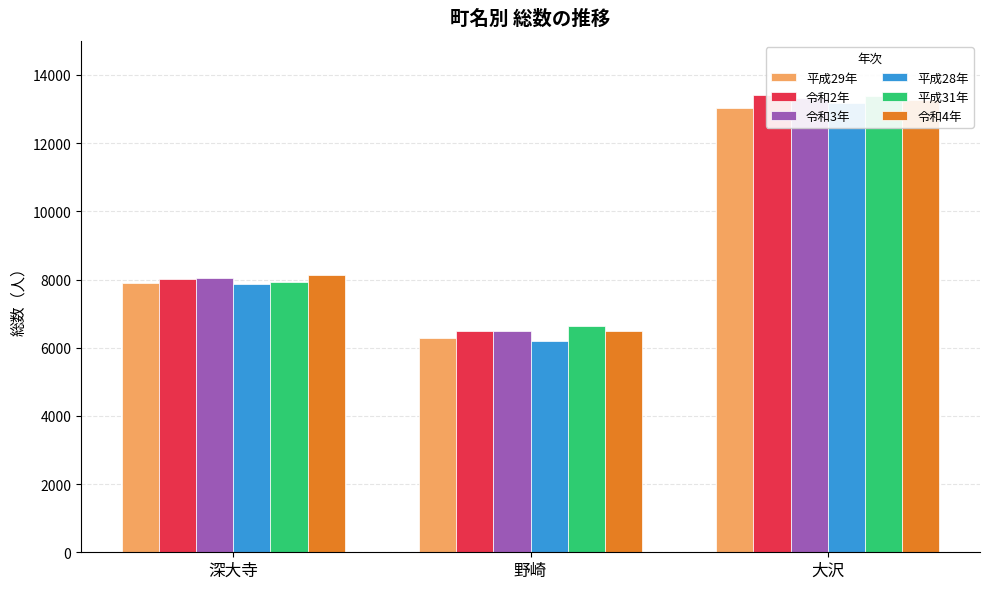

What is the difference between the maximum and minimum values in the 平成31年 series?

6733